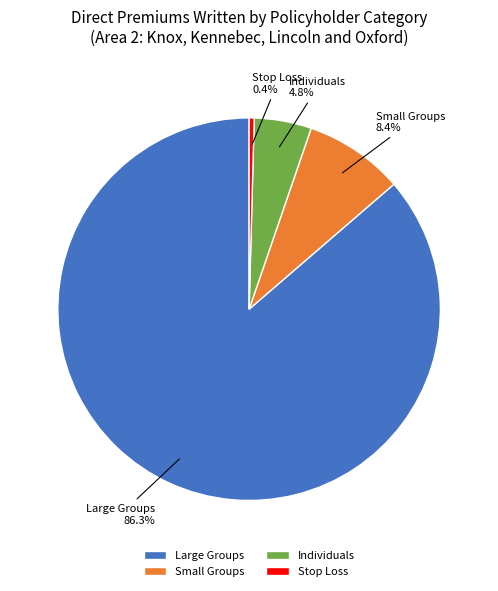

Rank the categories by value from lowest to highest.

Stop Loss, Individuals, Small Groups, Large Groups